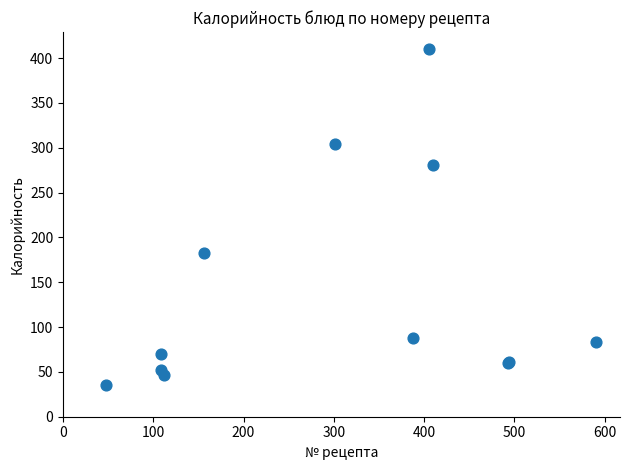

What Y value in the scatter plot is closest to 223?

182.4